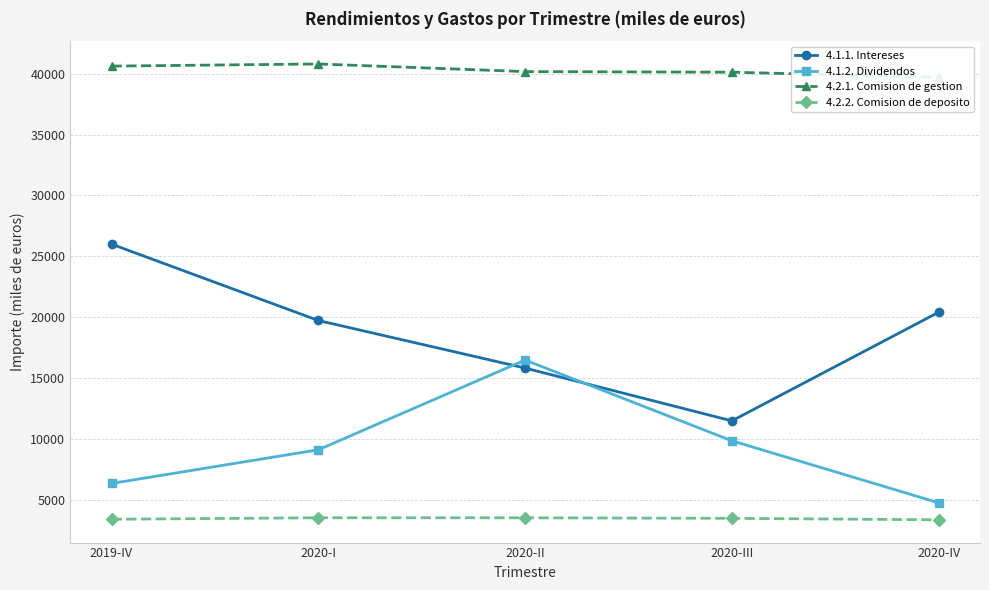

Rank the series by their maximum value, from lowest to highest.

4.2.2. Comision de deposito, 4.1.2. Dividendos, 4.1.1. Intereses, 4.2.1. Comision de gestion